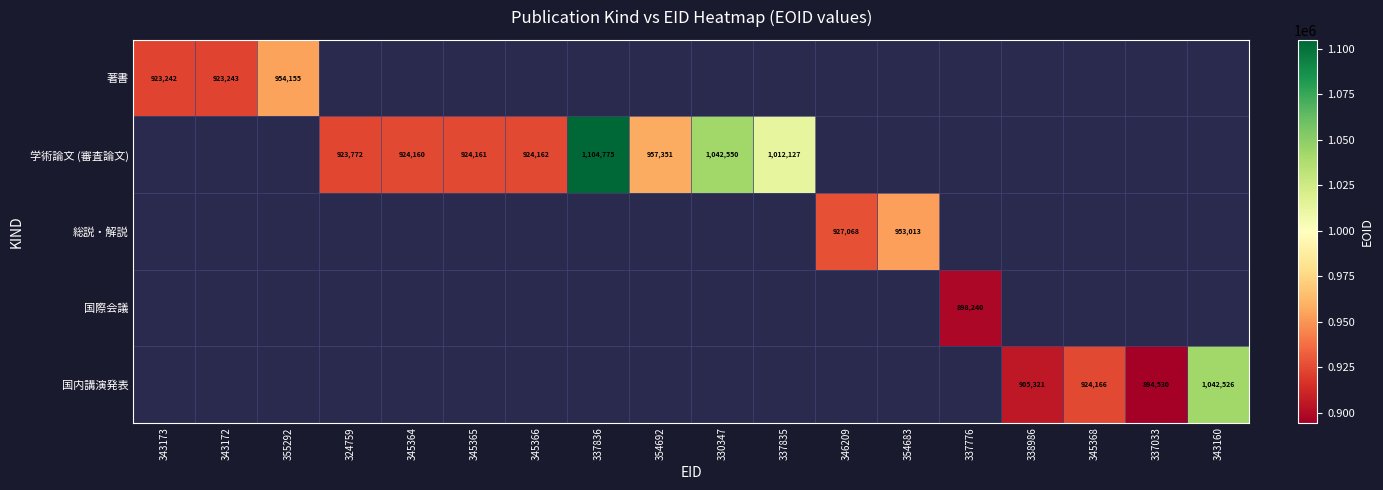

The value of 総説・解説 at 346209 is 927068. True or false?

True